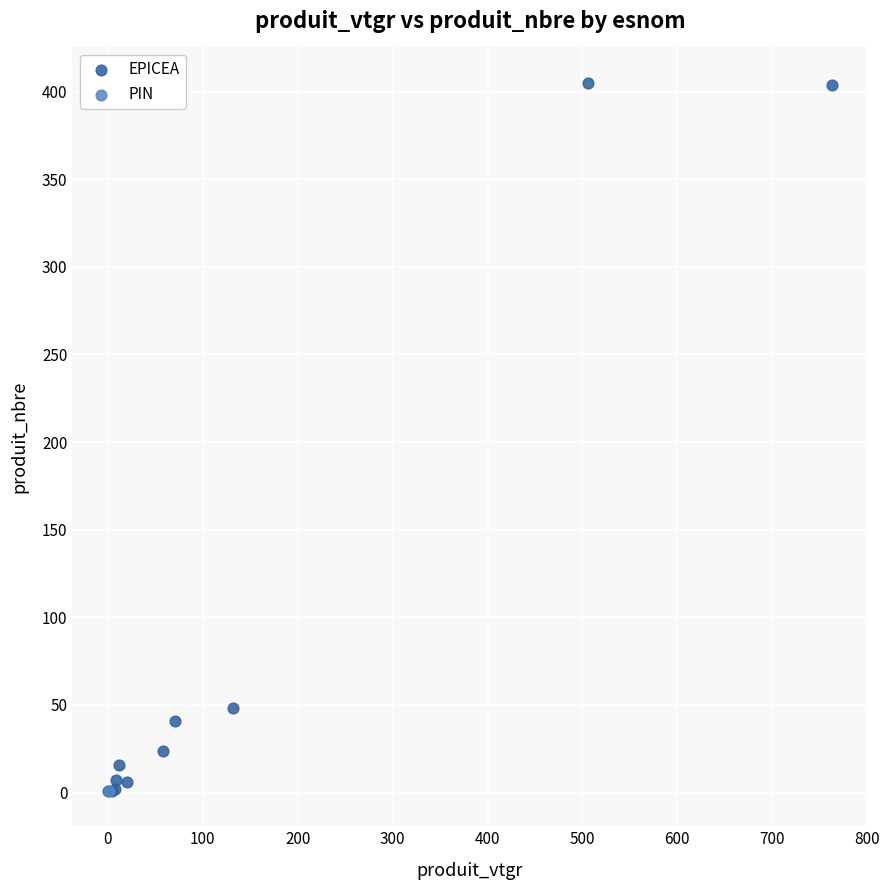

What are all the series names shown in the legend?

EPICEA, PIN